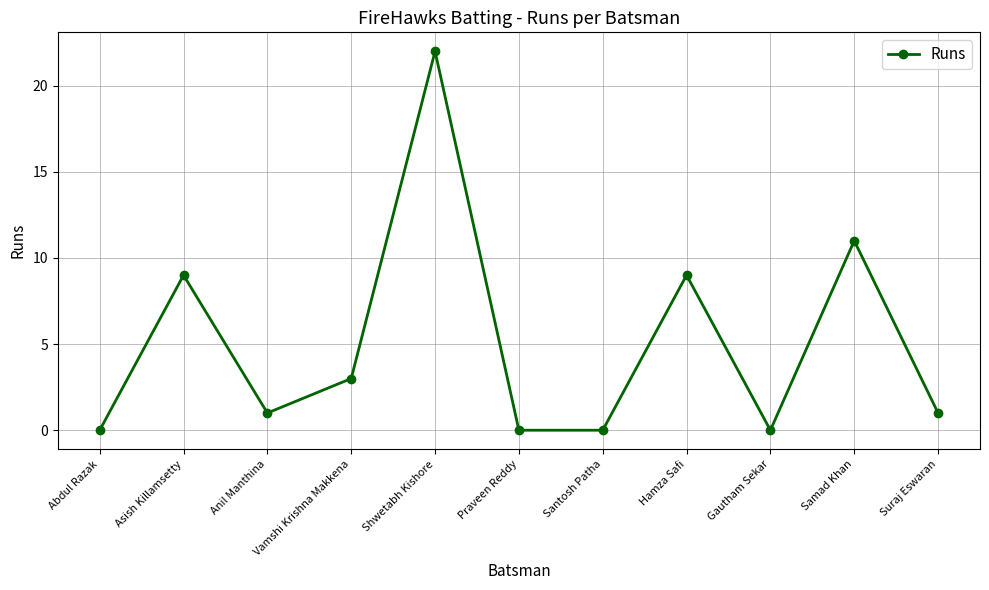

Read the value at Shwetabh Kishore.

22